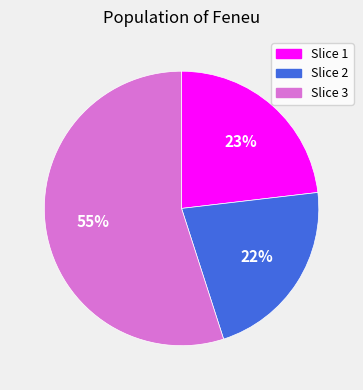

Does any single category account for the majority?

Yes